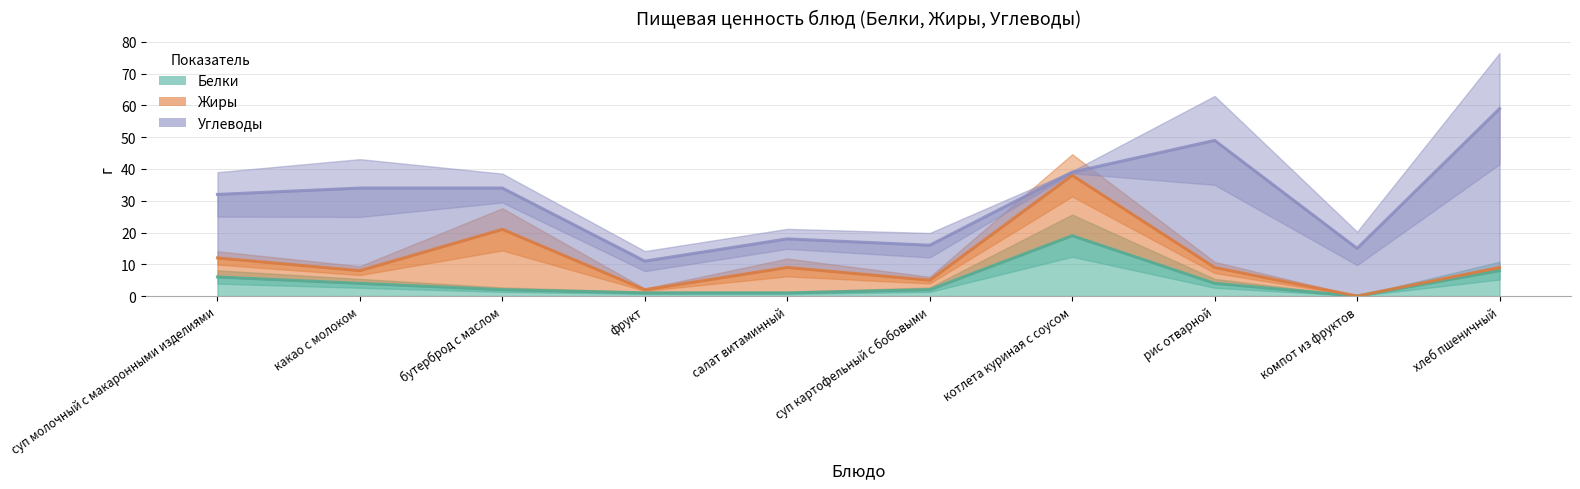

List the labels in order of Углеводы value, smallest first.

фрукт, компот из фруктов, суп картофельный с бобовыми, салат витаминный, суп молочный с макаронными изделиями, какао с молоком, бутерброд с маслом, котлета куриная с соусом, рис отварной, хлеб пшеничный